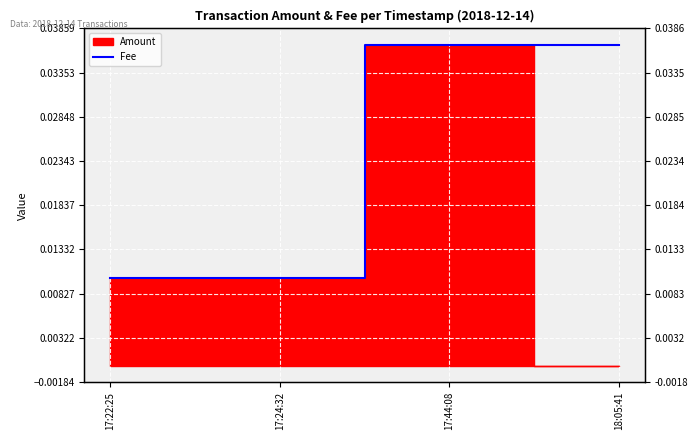

Count the number of categories in the chart.

4